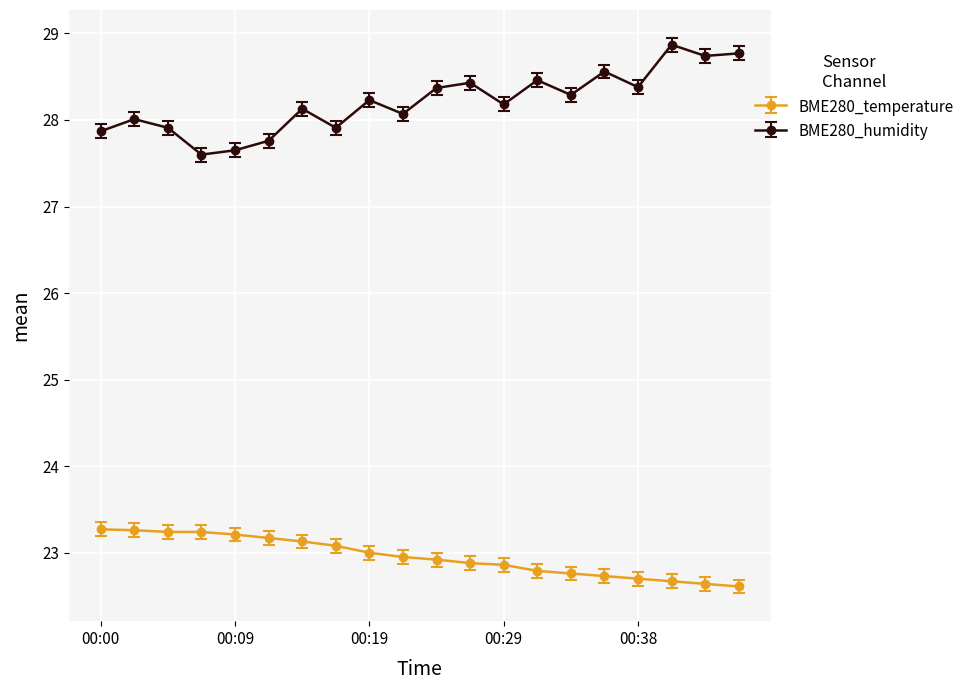

True or false: BME280_humidity has more than 1 interior local peaks.

True